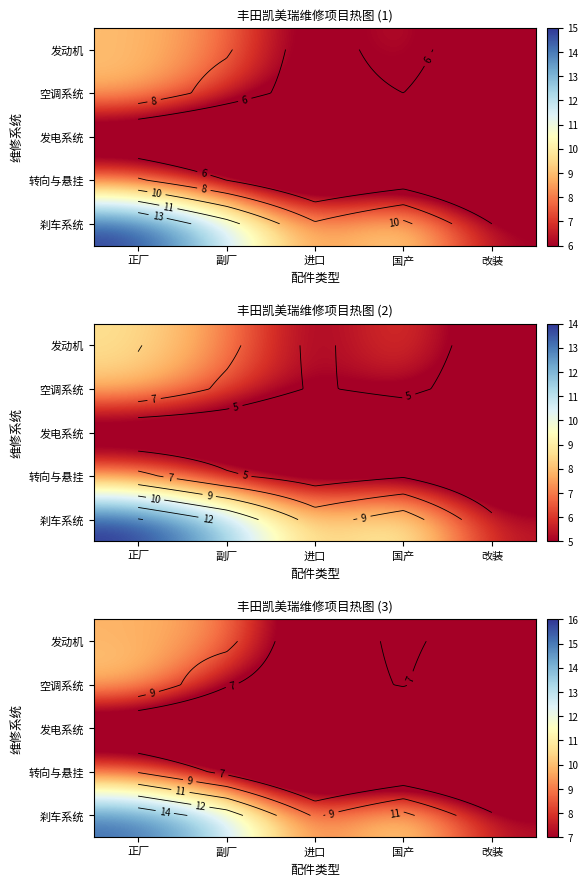

What is the sum of all 发电系统 values?

14.5